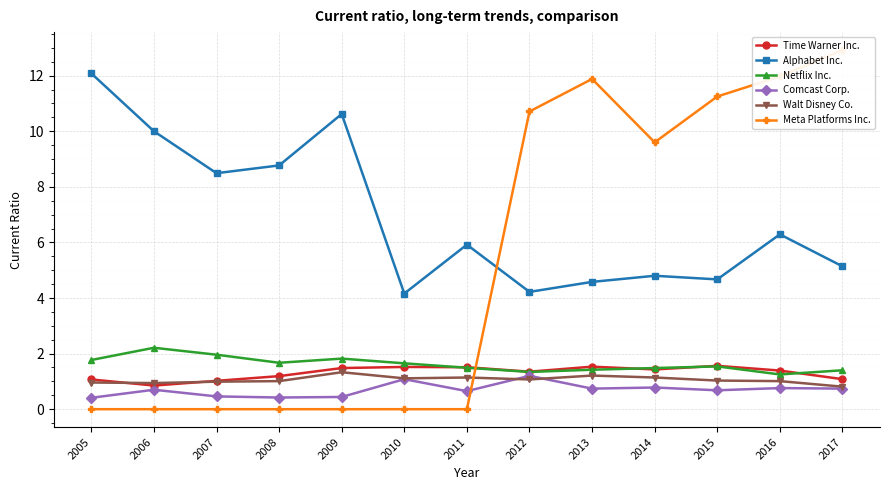

Which category has the highest value across all series?

2017